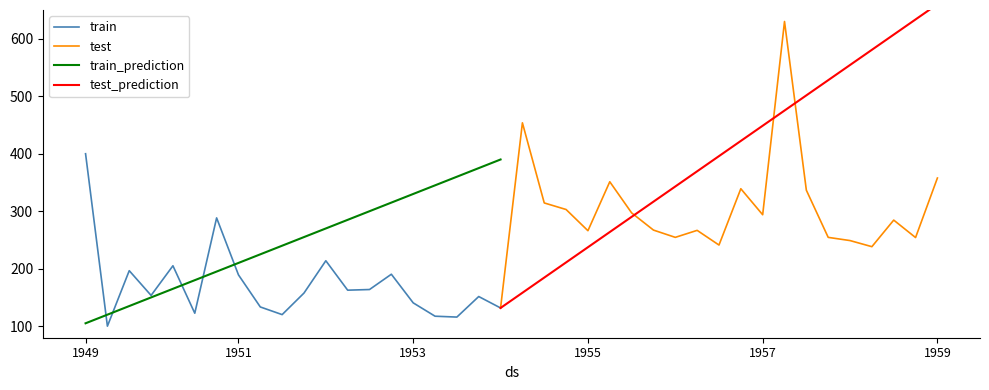

True or false: test_values has more than 2 interior local peaks.

False